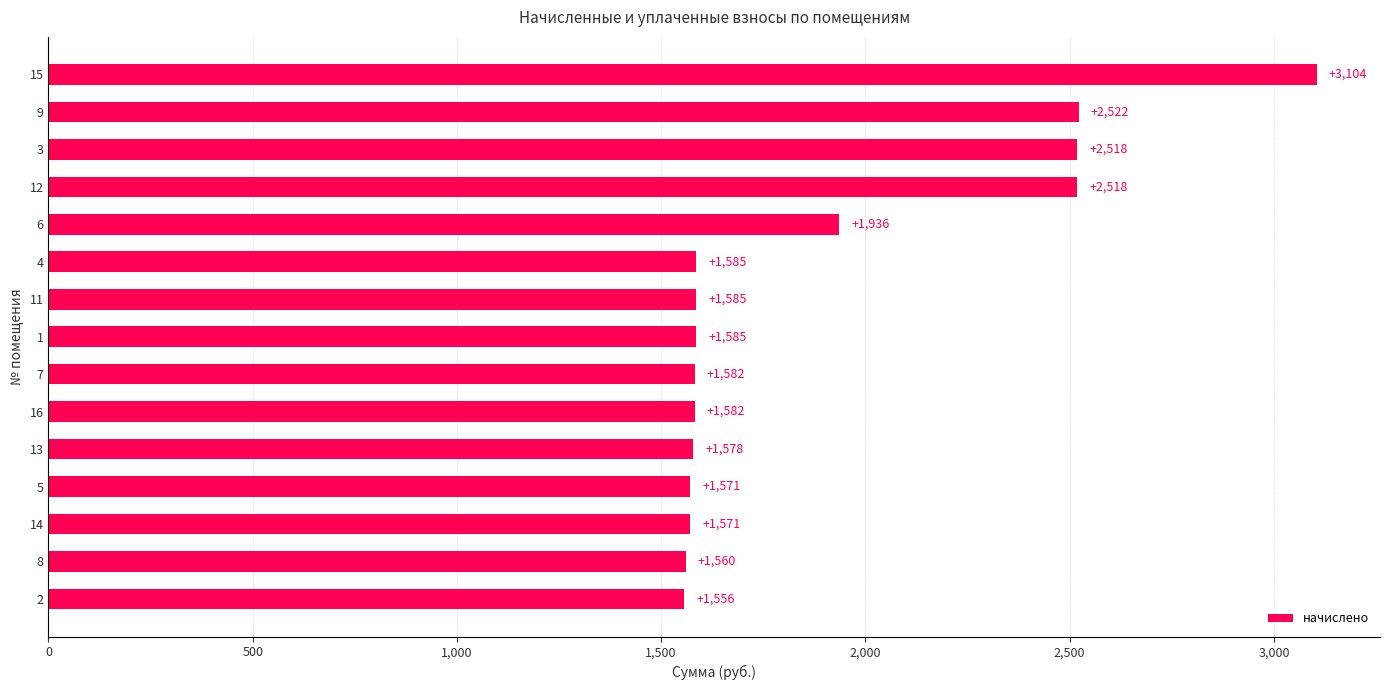

Are the bars horizontal?

Yes